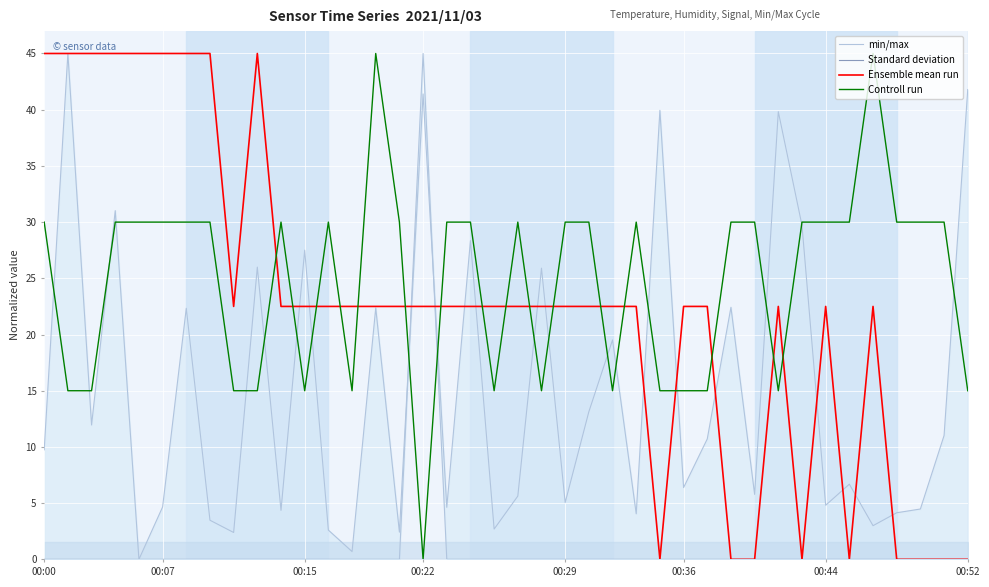

The value of Controll run at 35 is 59.1. True or false?

False